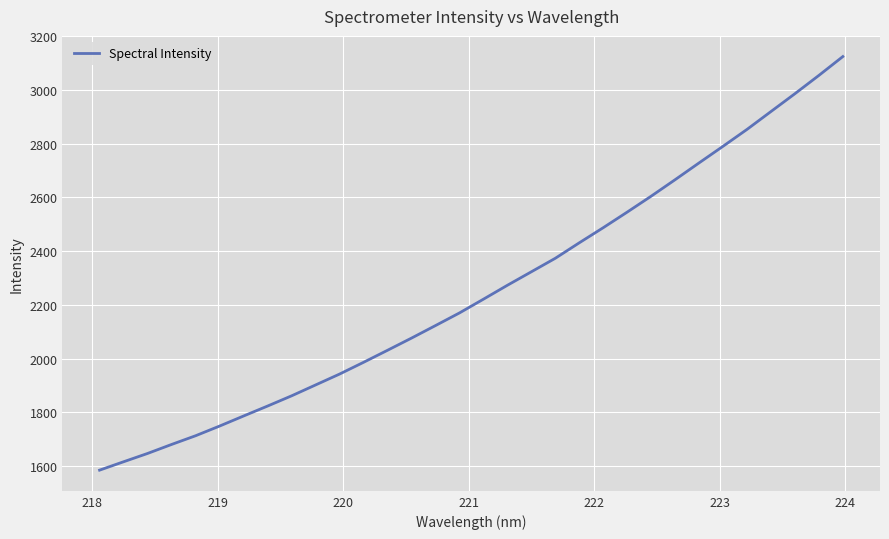

What is the smallest value displayed?

1585.0